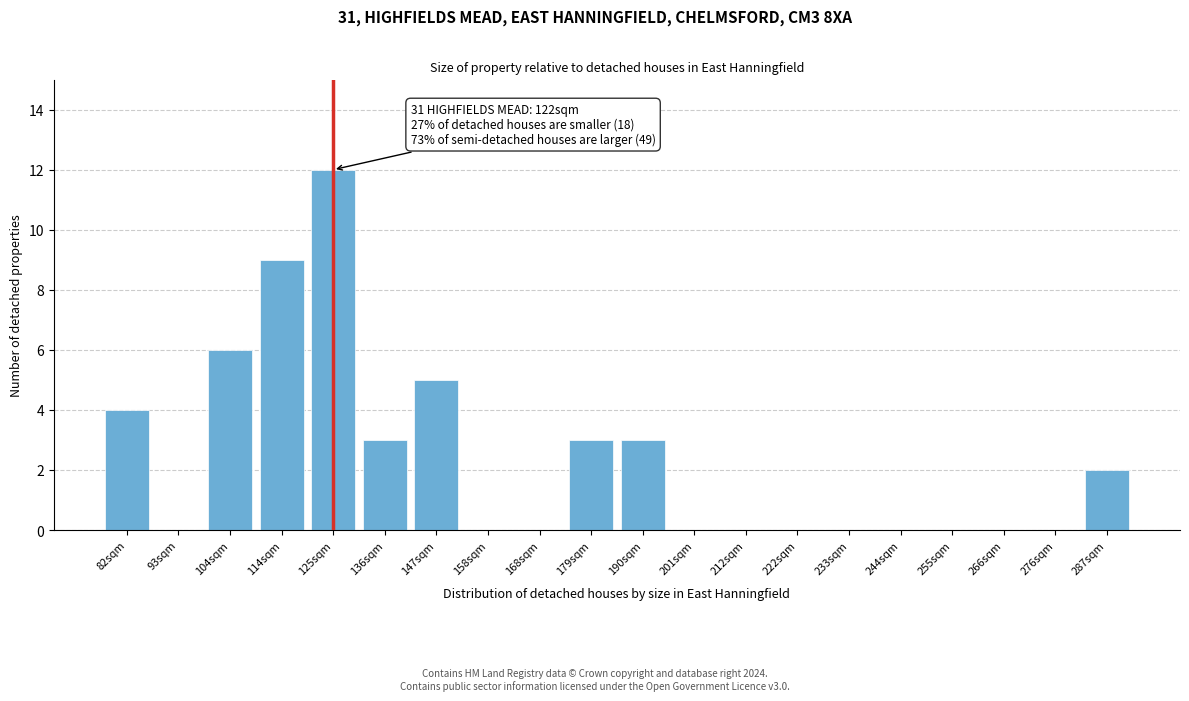

Reading right to left, what are all the values shown in this chart?

287sqm=2	276sqm=0	266sqm=0	255sqm=0	244sqm=0	233sqm=0	222sqm=0	212sqm=0	201sqm=0	190sqm=3	179sqm=3	168sqm=0	158sqm=0	147sqm=5	136sqm=3	125sqm=12	114sqm=9	104sqm=6	93sqm=0	82sqm=4